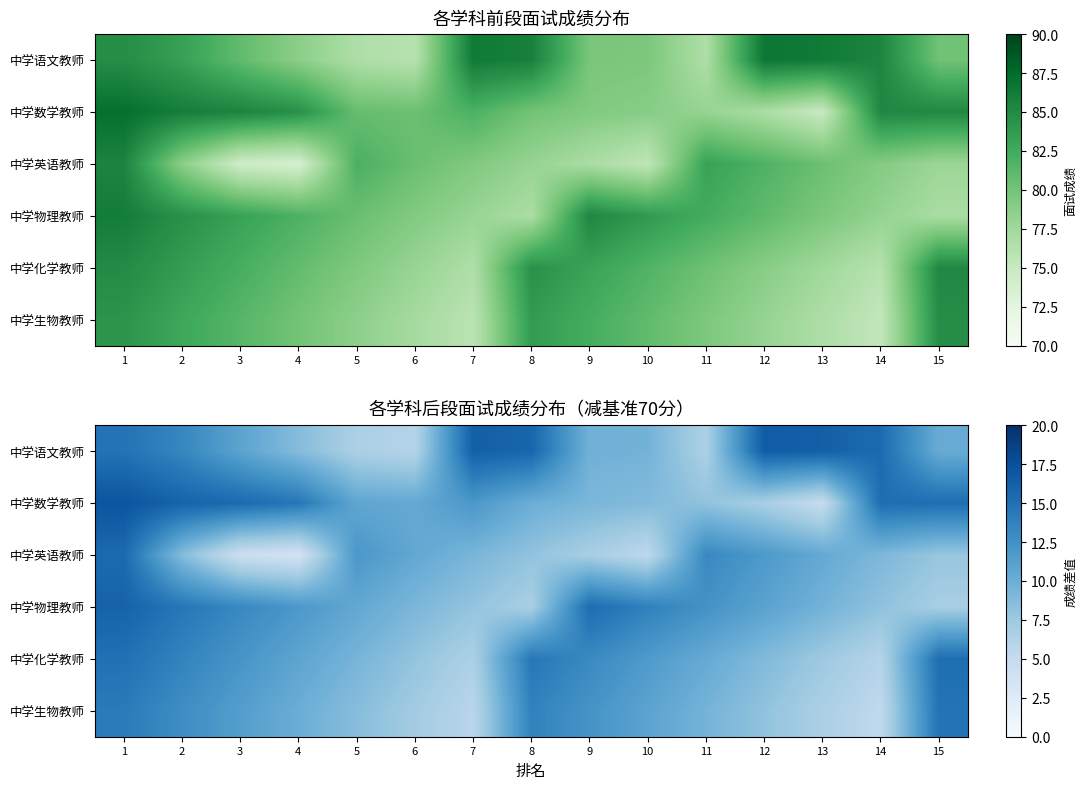

What is the total value across all series at 12?

63.2